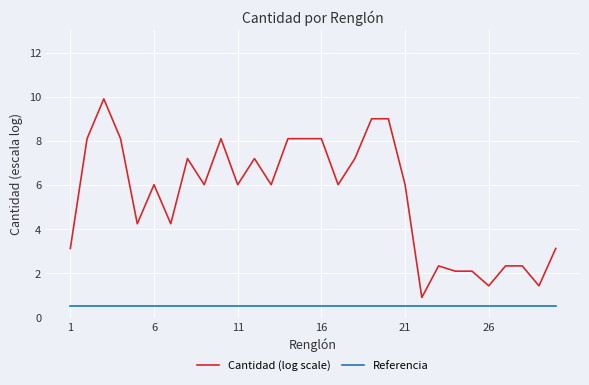

List the series in order of their peak value, lowest first.

Referencia, Cantidad (log scale)